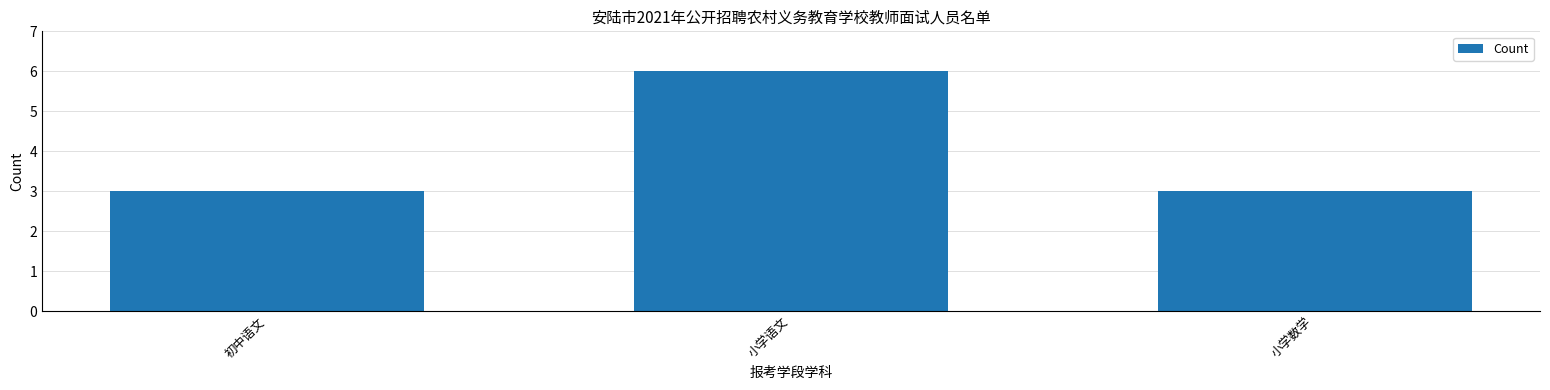

What position from the left is 小学语文?

2